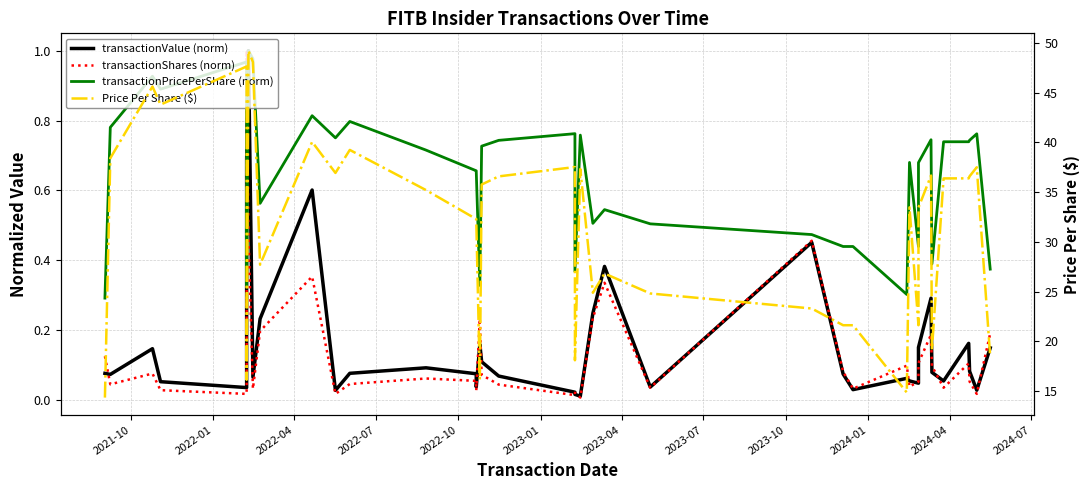

In transactionPricePerShare (norm), how many points are lower than both neighbors (excluding endpoints)?

10